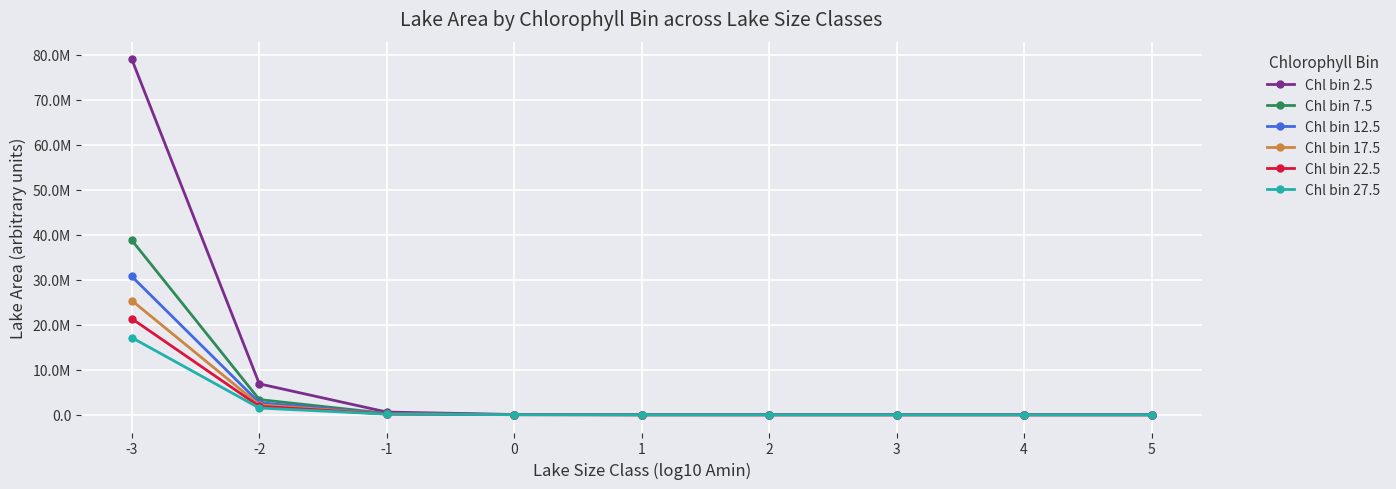

What is the total value across all series at -3?

212163205.8